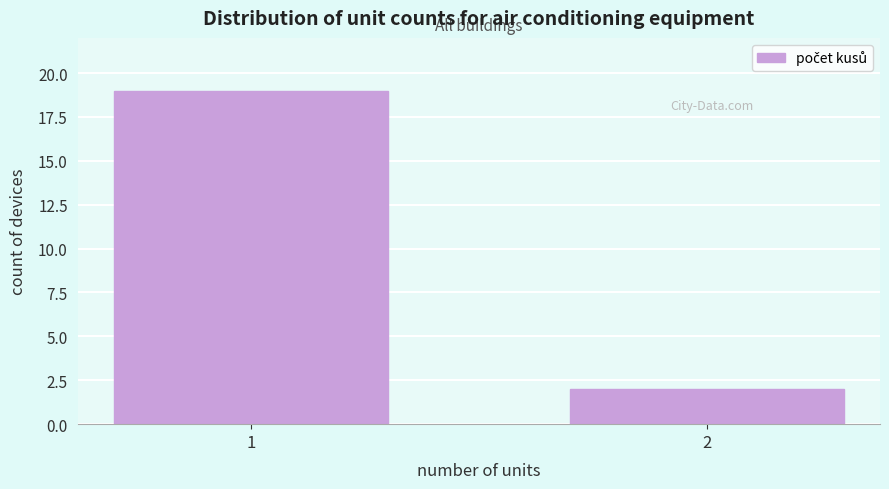

Reading right to left, what are all the values shown in this chart?

2	19